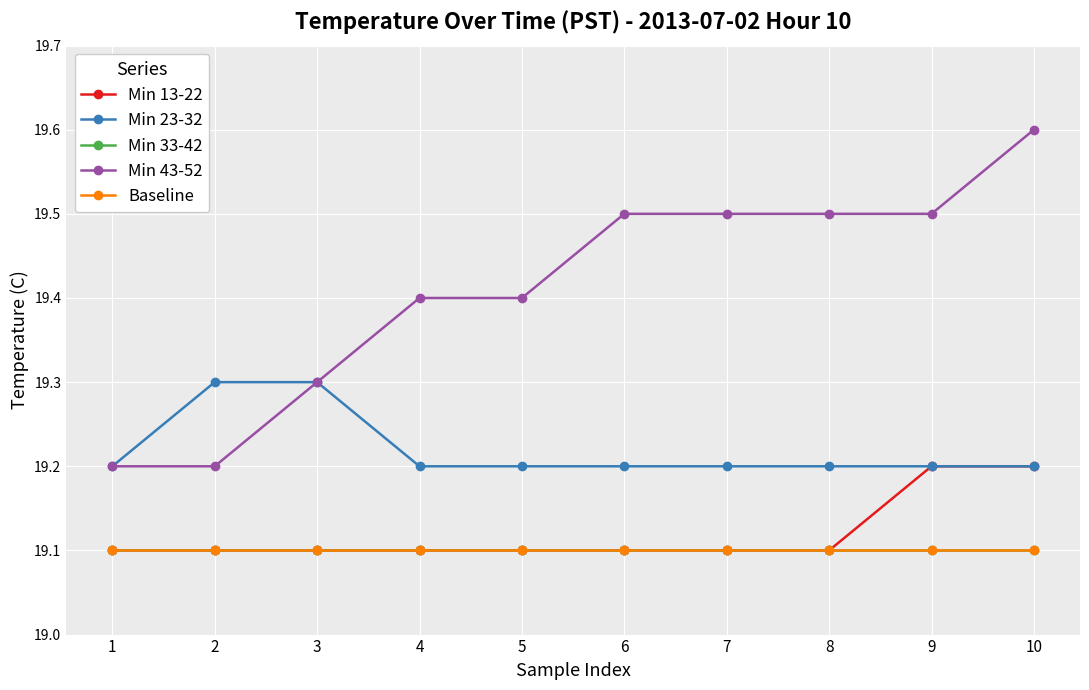

What is the average value of the Min 33-42 series?

19.1